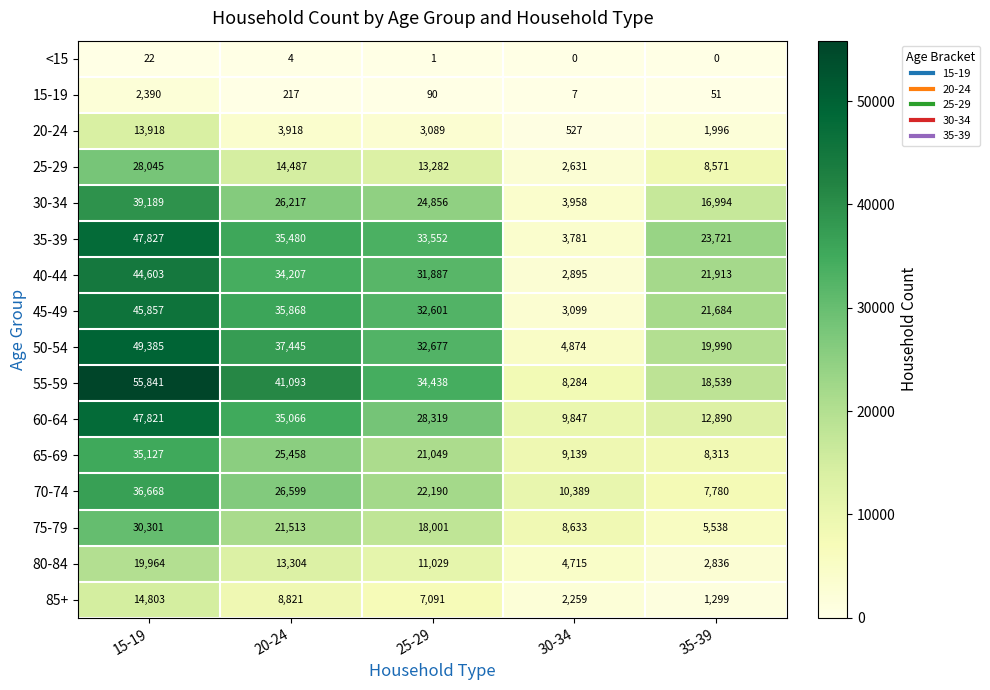

Which series has the widest spread of values?

55-59